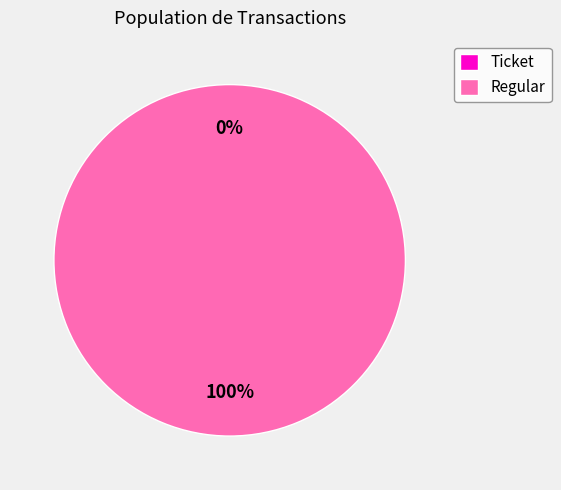

To the nearest percent, what is the difference between the Ticket and Regular slice percentages?

100%